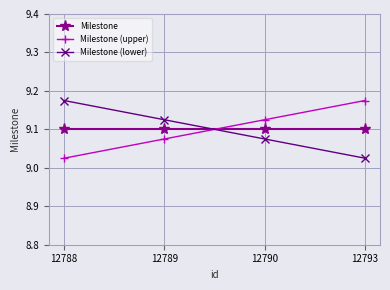

What is the sum of all Milestone (lower) values?

36.4